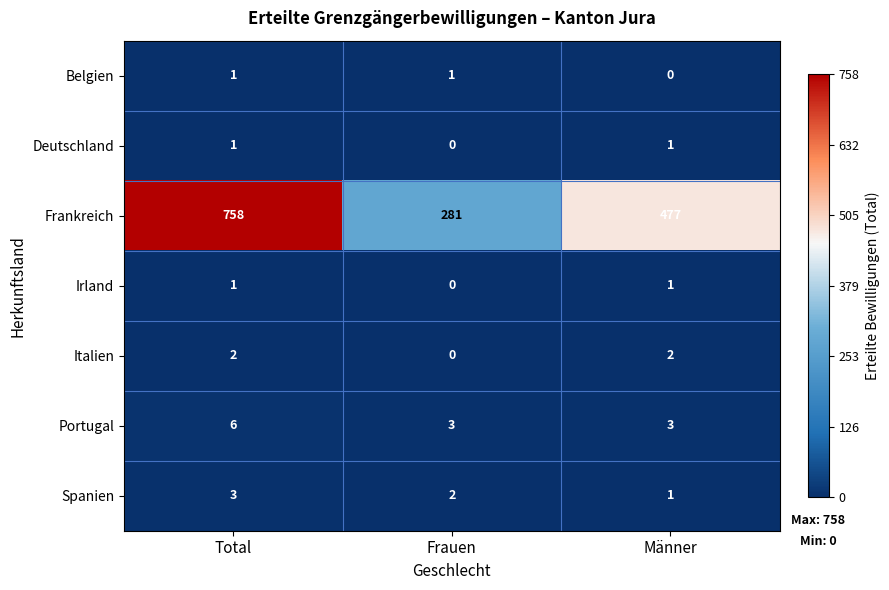

What is the sum of all Italien values?

4